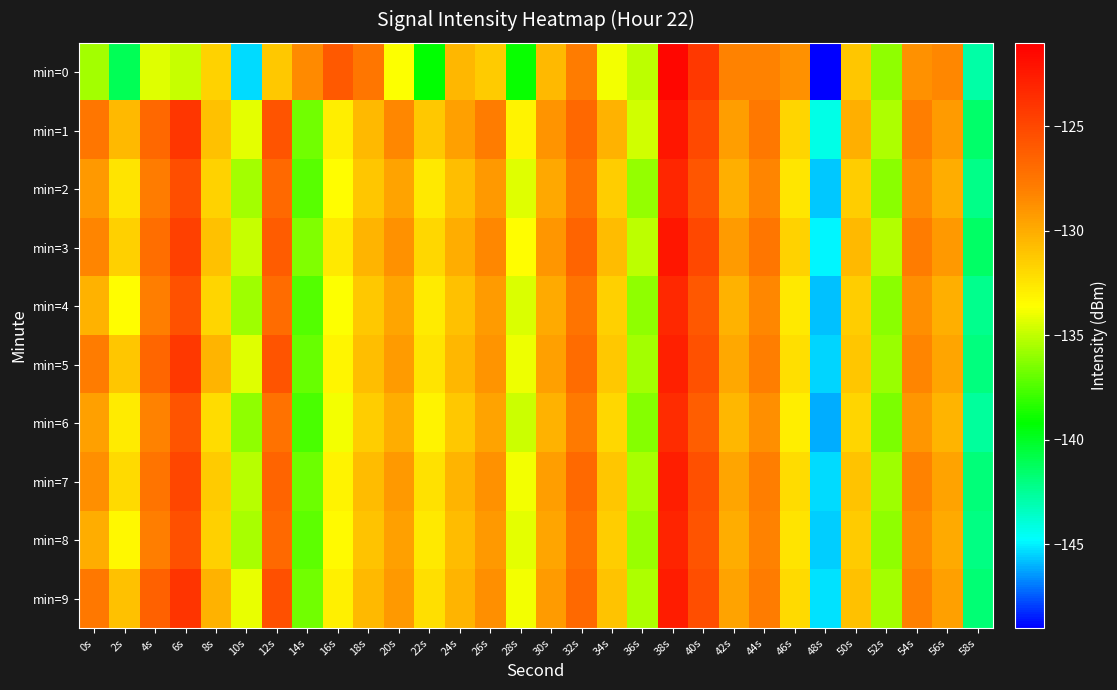

Reading left to right, extract all data points from this chart.

min=0: 0s=-135.6	2s=-141.0	4s=-134.3	6s=-134.8	8s=-131.7	10s=-145.3	12s=-131.2	14s=-128.5	16s=-126.0	18s=-127.5	20s=-133.7	22s=-139.2	24s=-130.5	26s=-131.3	28s=-138.9	30s=-130.6	32s=-127.9	34s=-133.8	36s=-135.0	38s=-121.4	40s=-124.1	42s=-128.2	44s=-128.2	46s=-128.8	48s=-148.9	50s=-131.1	52s=-136.0	54s=-128.8	56s=-128.4	58s=-142.8
min=1: 0s=-127.6	2s=-130.5	4s=-126.7	6s=-124.0	8s=-130.9	10s=-134.2	12s=-125.6	14s=-136.7	16s=-132.9	18s=-130.6	20s=-128.3	22s=-131.2	24s=-129.5	26s=-127.8	28s=-133.1	30s=-128.9	32s=-126.7	34s=-130.2	36s=-134.6	38s=-122.3	40s=-125.1	42s=-129.4	44s=-127.6	46s=-131.8	48s=-144.2	50s=-130.1	52s=-135.4	54s=-127.9	56s=-129.3	58s=-141.5
min=2: 0s=-129.1	2s=-132.4	4s=-127.8	6s=-125.3	8s=-131.7	10s=-135.6	12s=-126.9	14s=-137.2	16s=-133.5	18s=-131.1	20s=-129.6	22s=-132.7	24s=-130.8	26s=-129.2	28s=-134.3	30s=-129.8	32s=-127.3	34s=-131.5	36s=-135.9	38s=-123.1	40s=-125.8	42s=-130.1	44s=-128.3	46s=-132.5	48s=-145.7	50s=-131.4	52s=-136.1	54s=-128.6	56s=-130.0	58s=-142.2
min=3: 0s=-128.3	2s=-131.6	4s=-127.1	6s=-124.6	8s=-130.9	10s=-134.8	12s=-126.1	14s=-136.4	16s=-132.7	18s=-130.3	20s=-128.8	22s=-131.9	24s=-130.0	26s=-128.4	28s=-133.5	30s=-129.0	32s=-126.5	34s=-130.7	36s=-135.1	38s=-122.3	40s=-125.0	42s=-129.3	44s=-127.5	46s=-131.7	48s=-144.9	50s=-130.6	52s=-135.3	54s=-127.8	56s=-129.2	58s=-141.4
min=4: 0s=-130.2	2s=-133.5	4s=-128.0	6s=-125.5	8s=-131.8	10s=-135.7	12s=-127.0	14s=-137.3	16s=-133.6	18s=-131.2	20s=-129.7	22s=-132.8	24s=-130.9	26s=-129.3	28s=-134.4	30s=-129.9	32s=-127.4	34s=-131.6	36s=-136.0	38s=-123.2	40s=-125.9	42s=-130.2	44s=-128.4	46s=-132.6	48s=-145.8	50s=-131.5	52s=-136.2	54s=-128.7	56s=-130.1	58s=-142.3
min=5: 0s=-127.8	2s=-131.1	4s=-126.6	6s=-124.1	8s=-130.4	10s=-134.3	12s=-125.6	14s=-136.9	16s=-133.2	18s=-130.8	20s=-129.3	22s=-132.4	24s=-130.5	26s=-128.9	28s=-134.0	30s=-129.5	32s=-127.0	34s=-131.2	36s=-135.6	38s=-122.8	40s=-125.5	42s=-129.8	44s=-128.0	46s=-132.2	48s=-145.4	50s=-131.1	52s=-135.8	54s=-128.3	56s=-129.7	58s=-141.9
min=6: 0s=-129.5	2s=-132.8	4s=-128.2	6s=-125.7	8s=-132.1	10s=-136.0	12s=-127.3	14s=-137.6	16s=-133.9	18s=-131.5	20s=-130.0	22s=-133.1	24s=-131.2	26s=-129.6	28s=-134.7	30s=-130.2	32s=-127.7	34s=-131.9	36s=-136.3	38s=-123.5	40s=-126.2	42s=-130.5	44s=-128.7	46s=-132.9	48s=-146.1	50s=-131.8	52s=-136.5	54s=-129.0	56s=-130.4	58s=-142.6
min=7: 0s=-128.7	2s=-132.0	4s=-127.4	6s=-124.9	8s=-131.3	10s=-135.2	12s=-126.5	14s=-136.8	16s=-133.1	18s=-130.7	20s=-129.2	22s=-132.3	24s=-130.4	26s=-128.8	28s=-133.9	30s=-129.4	32s=-126.9	34s=-131.1	36s=-135.5	38s=-122.7	40s=-125.4	42s=-129.7	44s=-127.9	46s=-132.1	48s=-145.3	50s=-131.0	52s=-135.7	54s=-128.2	56s=-129.6	58s=-141.8
min=8: 0s=-130.0	2s=-133.3	4s=-127.9	6s=-125.4	8s=-131.6	10s=-135.5	12s=-126.8	14s=-137.1	16s=-133.4	18s=-131.0	20s=-129.5	22s=-132.6	24s=-130.7	26s=-129.1	28s=-134.2	30s=-129.7	32s=-127.2	34s=-131.4	36s=-135.8	38s=-123.0	40s=-125.7	42s=-130.0	44s=-128.2	46s=-132.4	48s=-145.6	50s=-131.3	52s=-136.0	54s=-128.5	56s=-129.9	58s=-142.1
min=9: 0s=-127.6	2s=-130.9	4s=-126.4	6s=-123.9	8s=-130.2	10s=-134.1	12s=-125.4	14s=-136.7	16s=-133.0	18s=-130.6	20s=-129.1	22s=-132.2	24s=-130.3	26s=-128.7	28s=-133.8	30s=-129.3	32s=-126.8	34s=-131.0	36s=-135.4	38s=-122.6	40s=-125.3	42s=-129.6	44s=-127.8	46s=-132.0	48s=-145.2	50s=-130.9	52s=-135.6	54s=-128.1	56s=-129.5	58s=-141.7